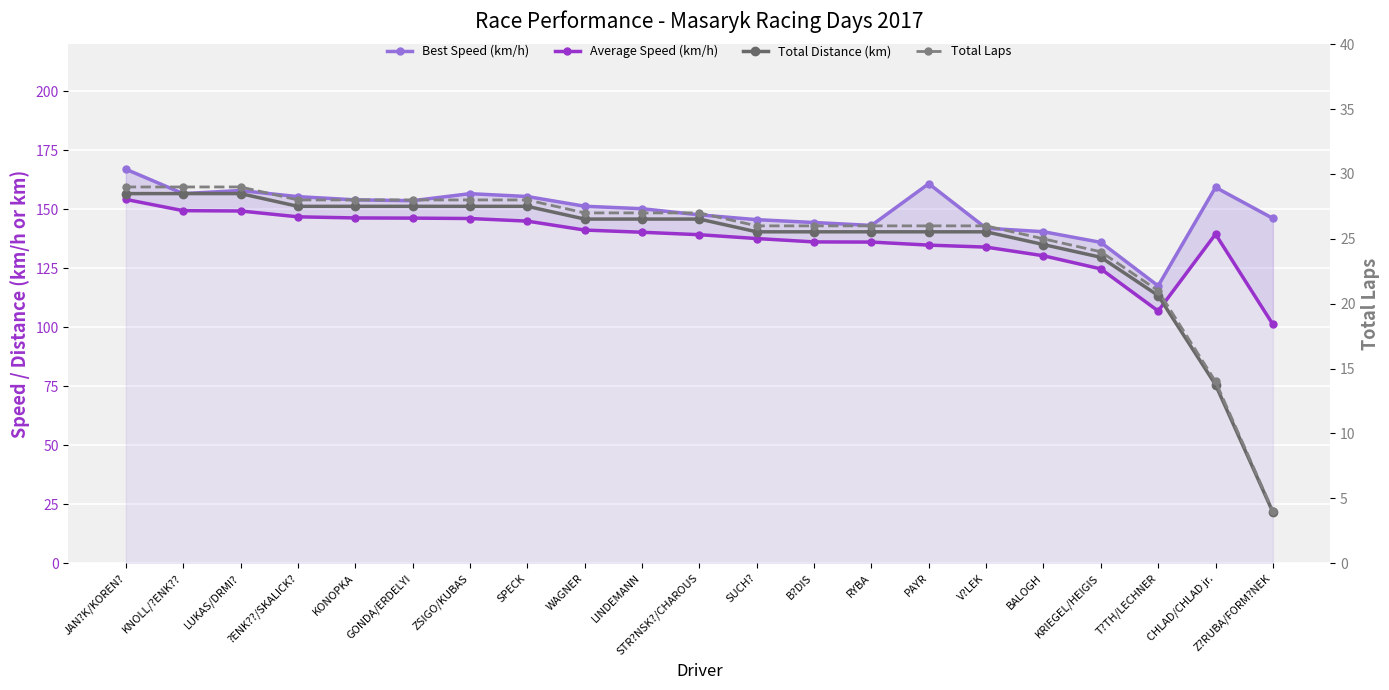

Rank the series at STR?NSK?/CHAROUS from lowest to highest value.

Total Laps, Average Speed (km/h), Total Distance (km), Best Speed (km/h)